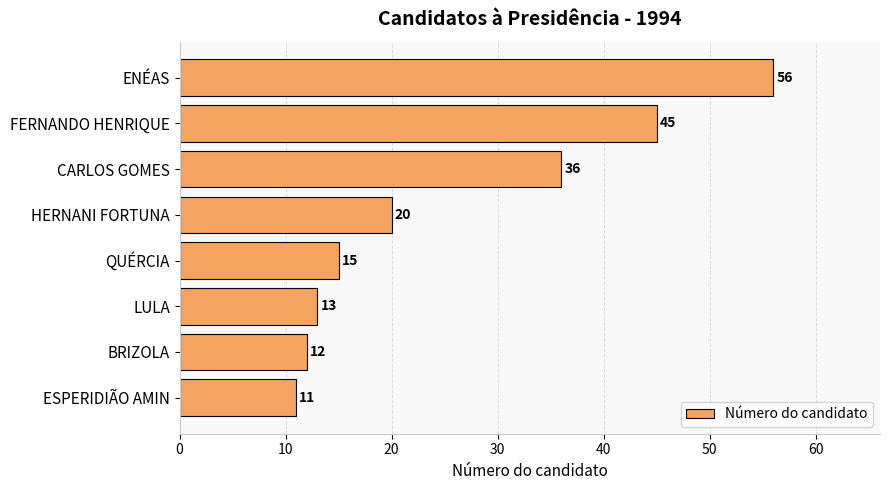

List the labels in order of value, smallest first.

ESPERIDIÃO AMIN, BRIZOLA, LULA, QUÉRCIA, HERNANI FORTUNA, CARLOS GOMES, FERNANDO HENRIQUE, ENÉAS